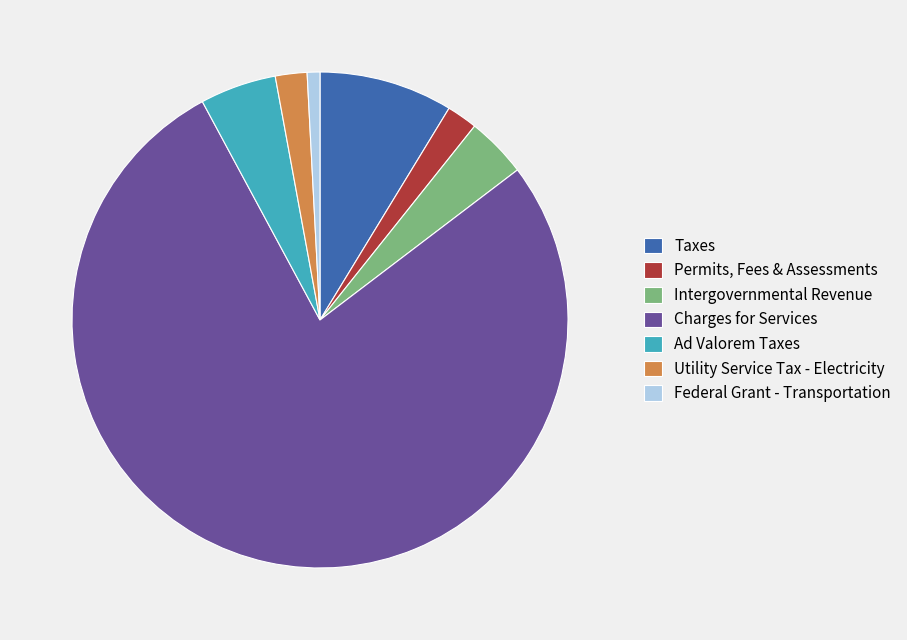

Approximately how many times larger is the value at Ad Valorem Taxes compared to Intergovernmental Revenue?

1.3